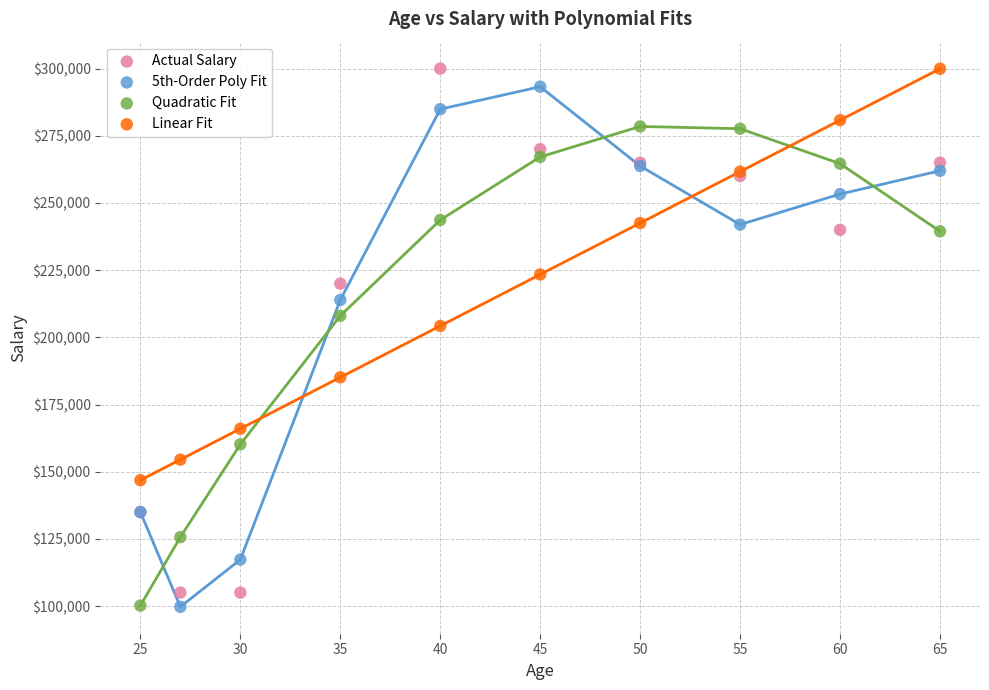

Across all series, what Y value is closest to 199862?

204252.6